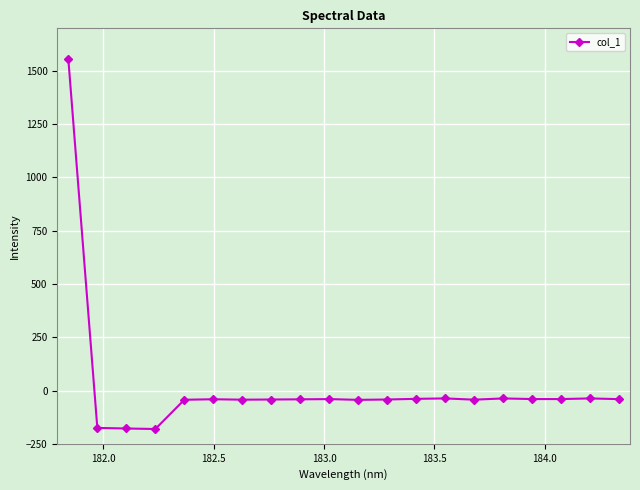

What is the average value?

18.6